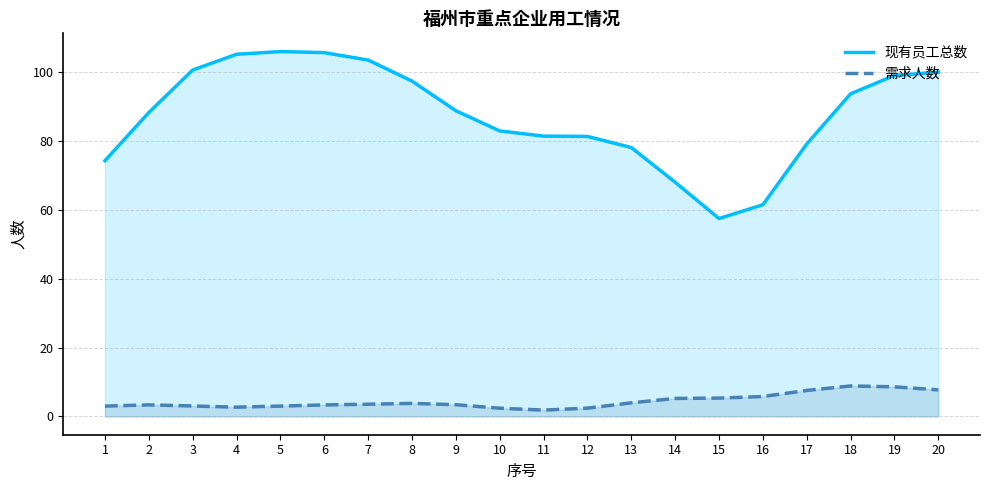

What is the value of the 需求人数 point at the 9th from the left?

3.4